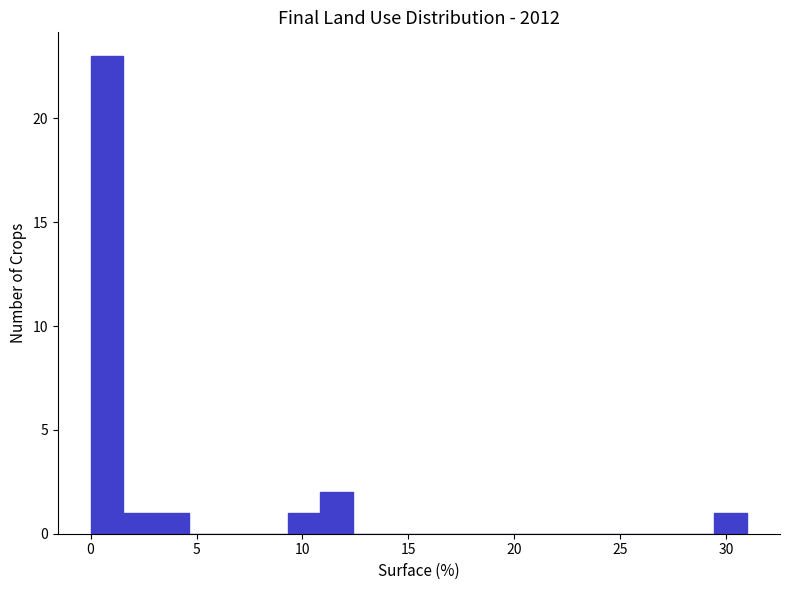

Read against the x-axis, roughly where is the centre of the tallest bar?

1.0